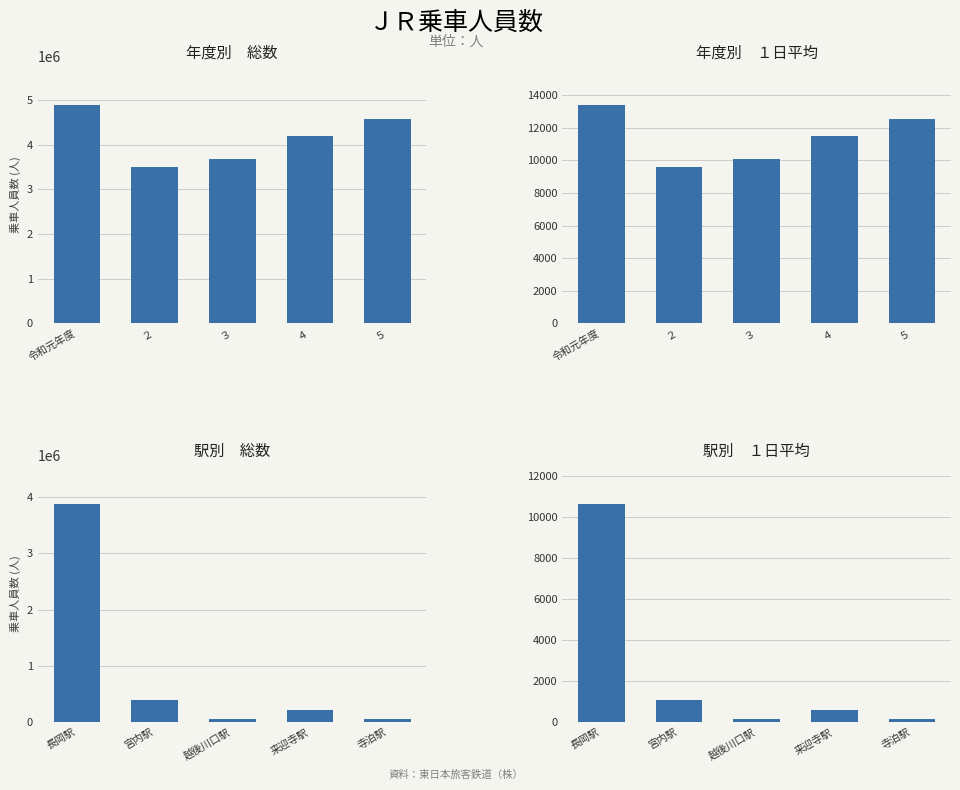

The 年度別　総数 series shows 2800665 at ４. True or false?

False